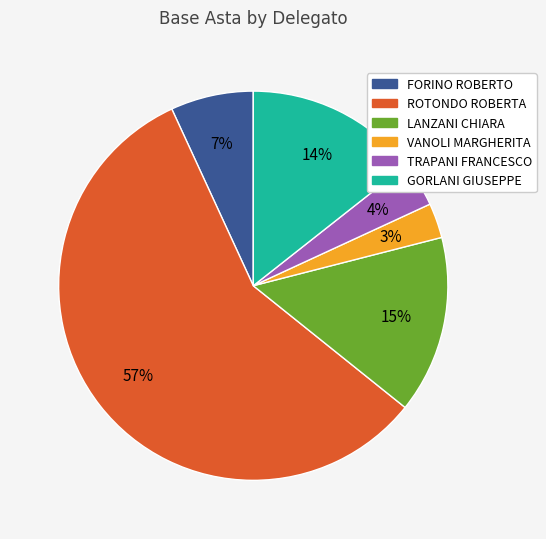

What is the largest slice in the pie chart?

ROTONDO ROBERTA